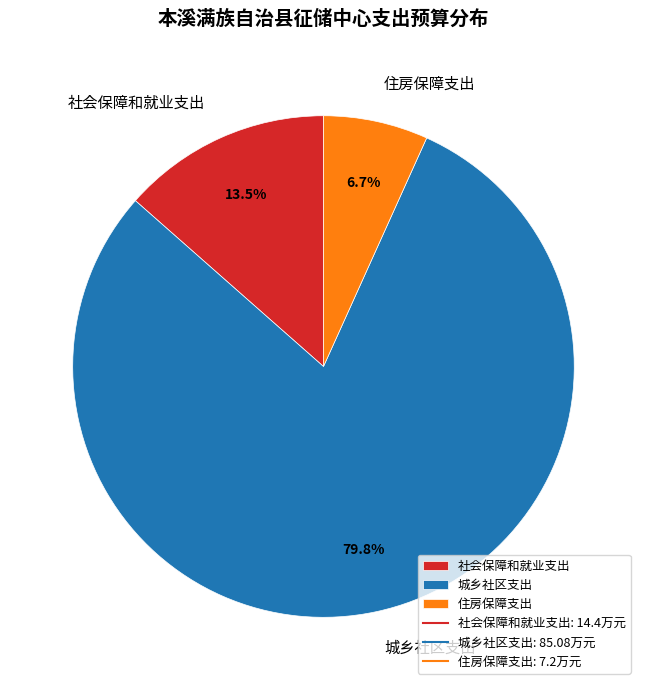

Is there any slice that represents more than half of the pie?

Yes